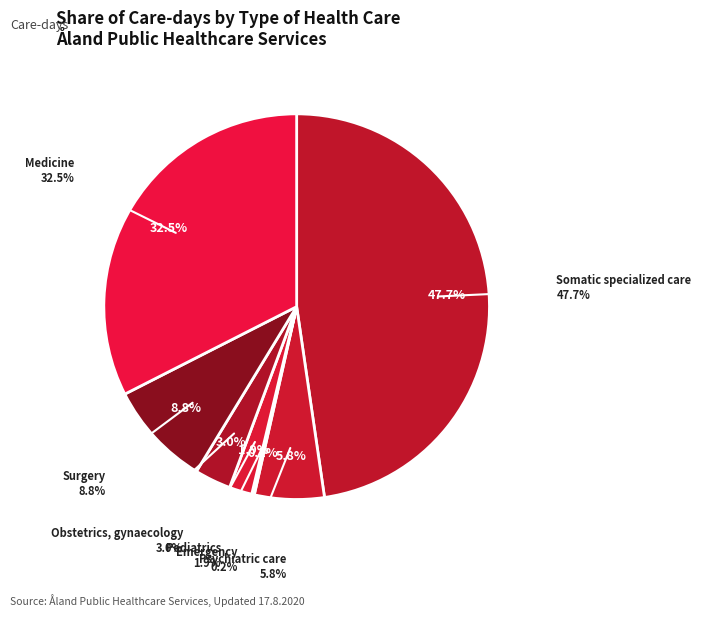

Count the number of slices in the pie.

7